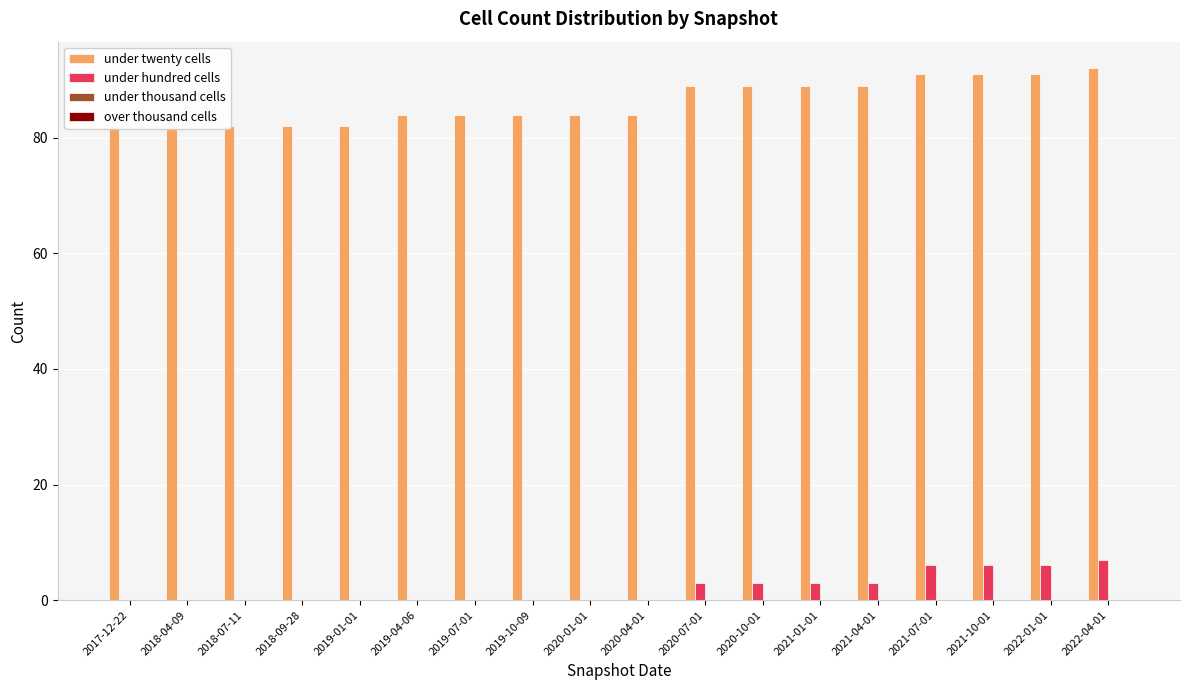

Which series has the largest range (max minus min)?

under twenty cells